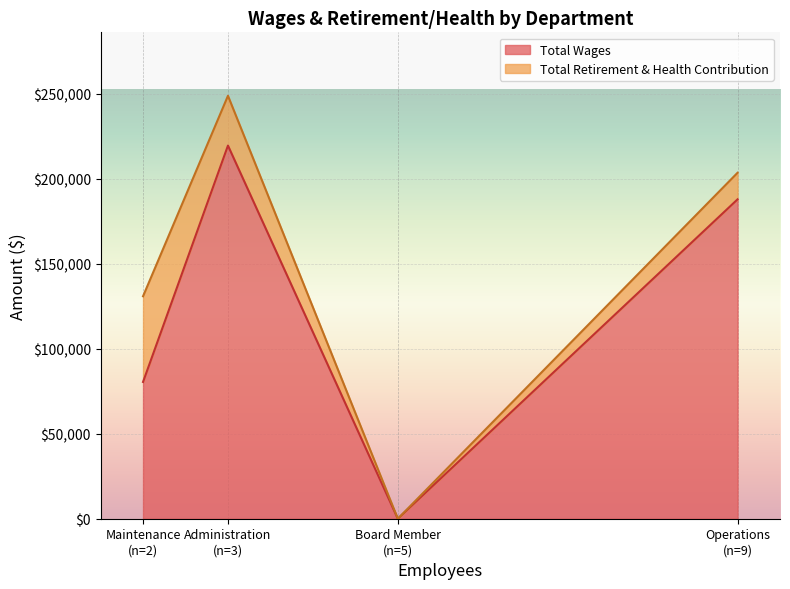

List the series in order of their overall mean, highest first.

Total Wages, Total Retirement & Health Contribution